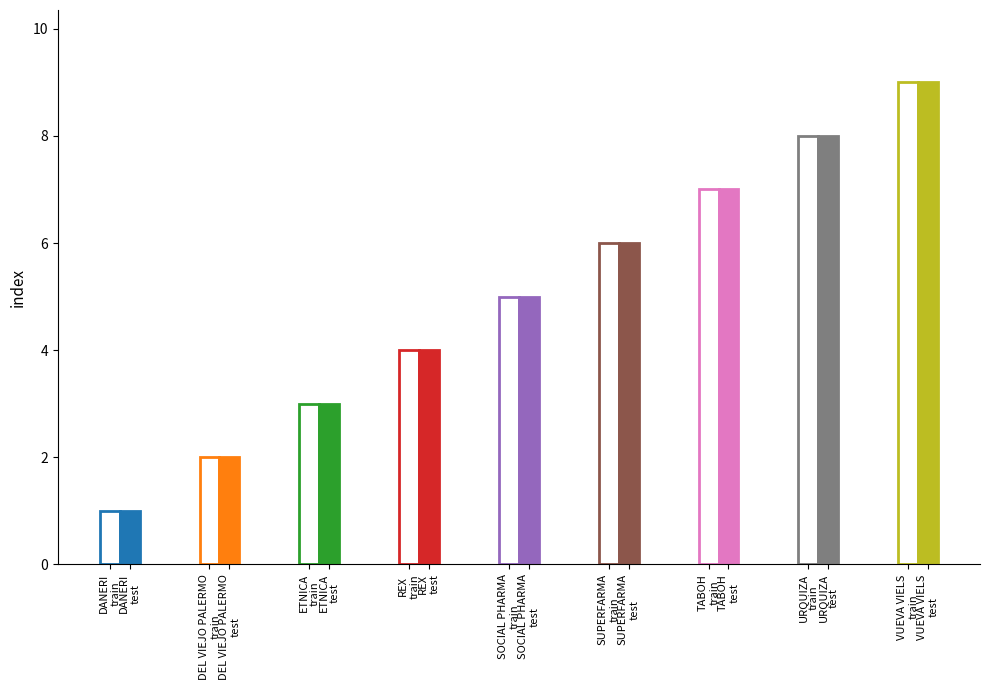

Reading left to right, what are all the values shown in this chart?

train: 1	2	3	4	5	6	7	8	9
test: 1	2	3	4	5	6	7	8	9